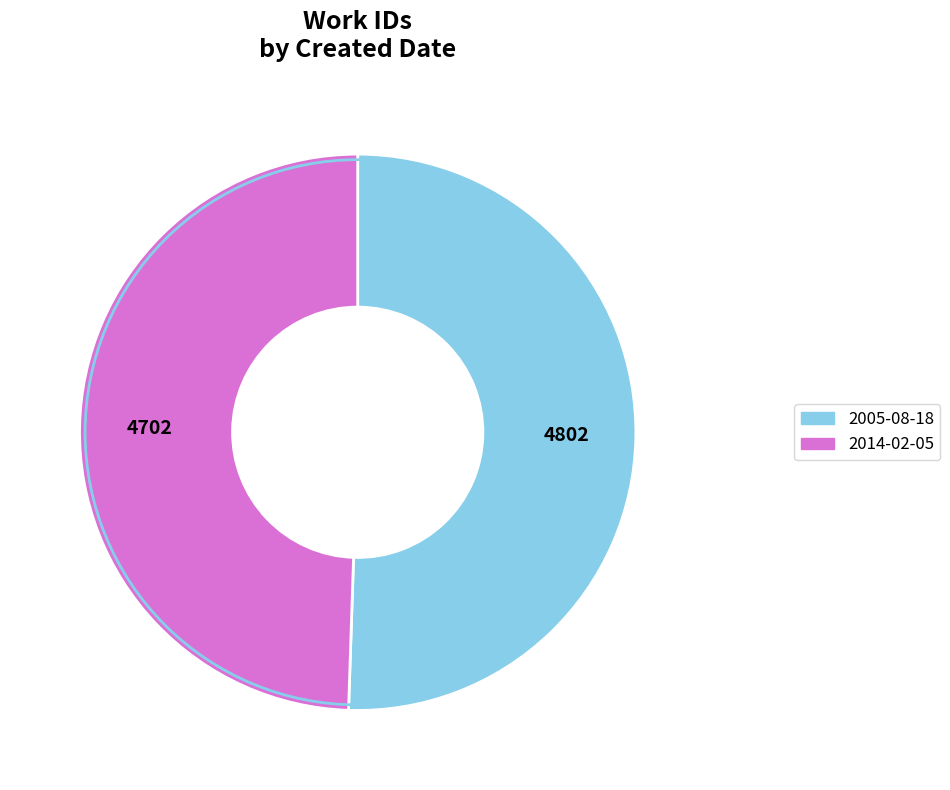

Approximately how many times larger is the value at 2014-02-05 compared to 2005-08-18?

1.0